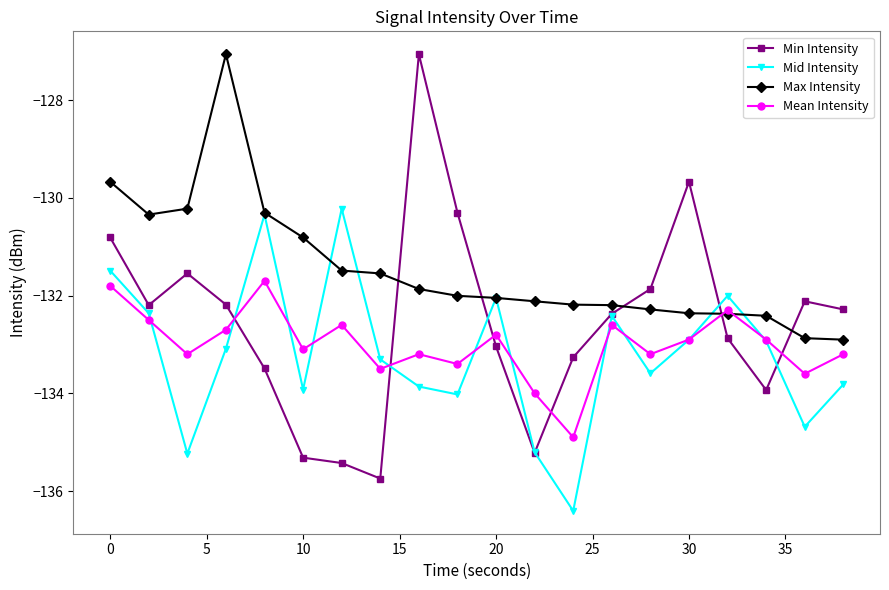

After their last crossing, which series has the higher values: Max Intensity or Mean Intensity?

Max Intensity